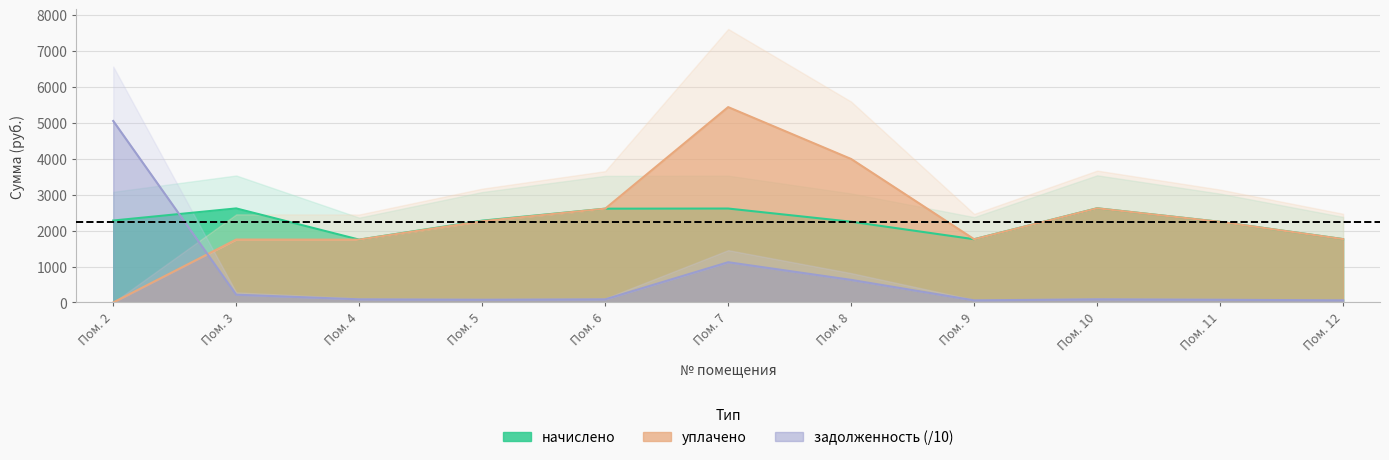

The уплачено series shows 662.0 at Пом. 5. True or false?

False